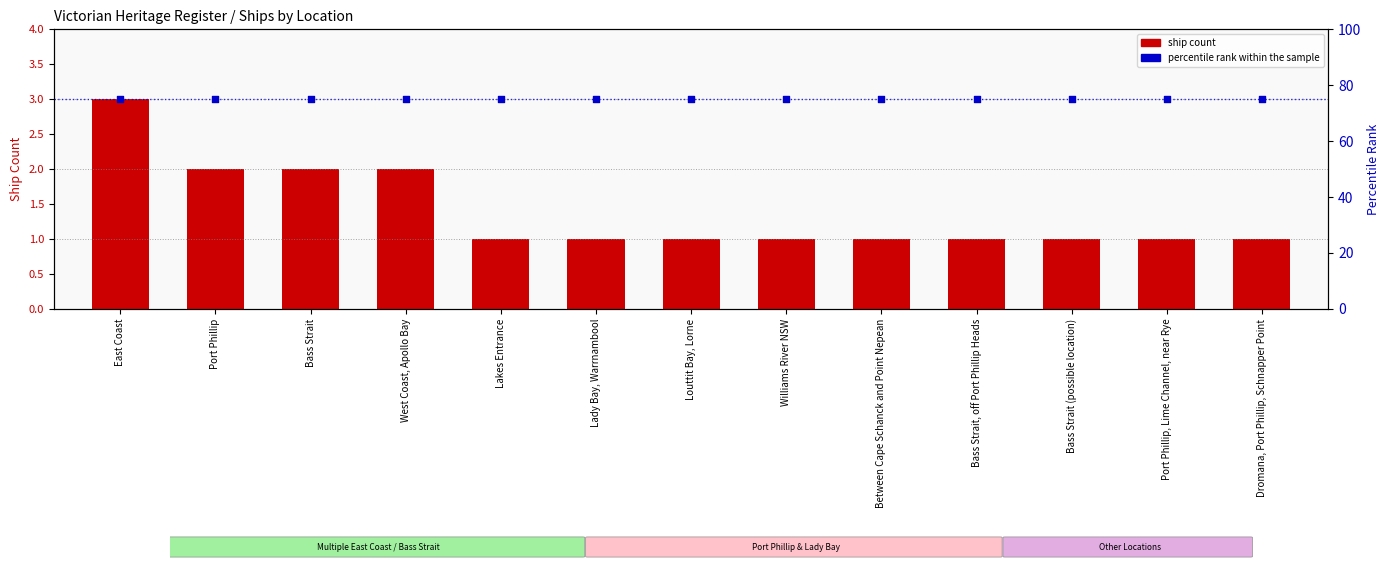

Which series contains the lowest Y value?

ship count